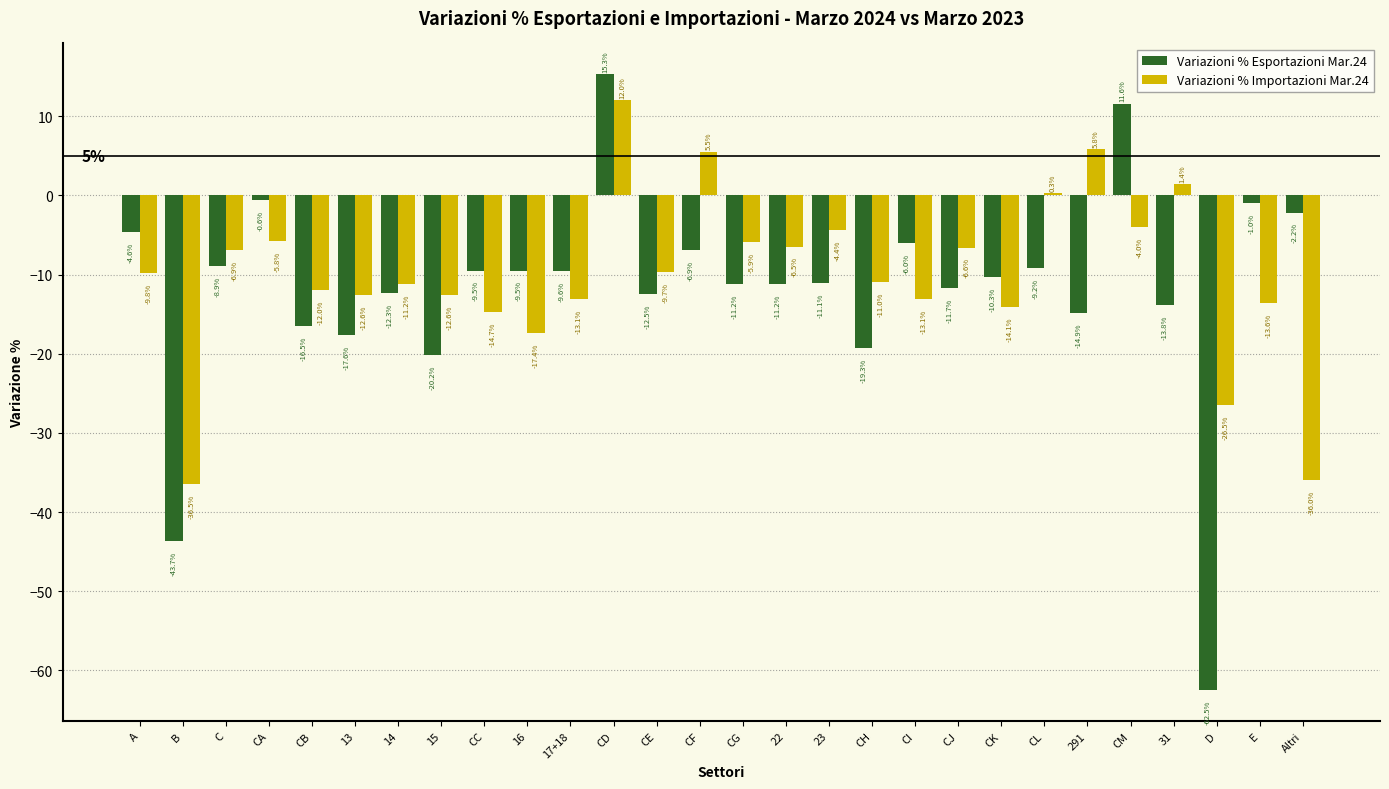

Reading right to left, list all the values displayed in this chart.

Variazioni % Esportazioni Mar.24: -2.2	-1.0	-62.5	-13.8	11.6	-14.9	-9.2	-10.3	-11.7	-6.0	-19.3	-11.1	-11.2	-11.2	-6.9	-12.5	15.3	-9.6	-9.5	-9.5	-20.2	-12.3	-17.6	-16.5	-0.6	-8.9	-43.7	-4.6
Variazioni % Importazioni Mar.24: -36.0	-13.6	-26.5	1.4	-4.0	5.8	0.3	-14.1	-6.6	-13.1	-11.0	-4.4	-6.5	-5.9	5.5	-9.7	12.0	-13.1	-17.4	-14.7	-12.6	-11.2	-12.6	-12.0	-5.8	-6.9	-36.5	-9.8